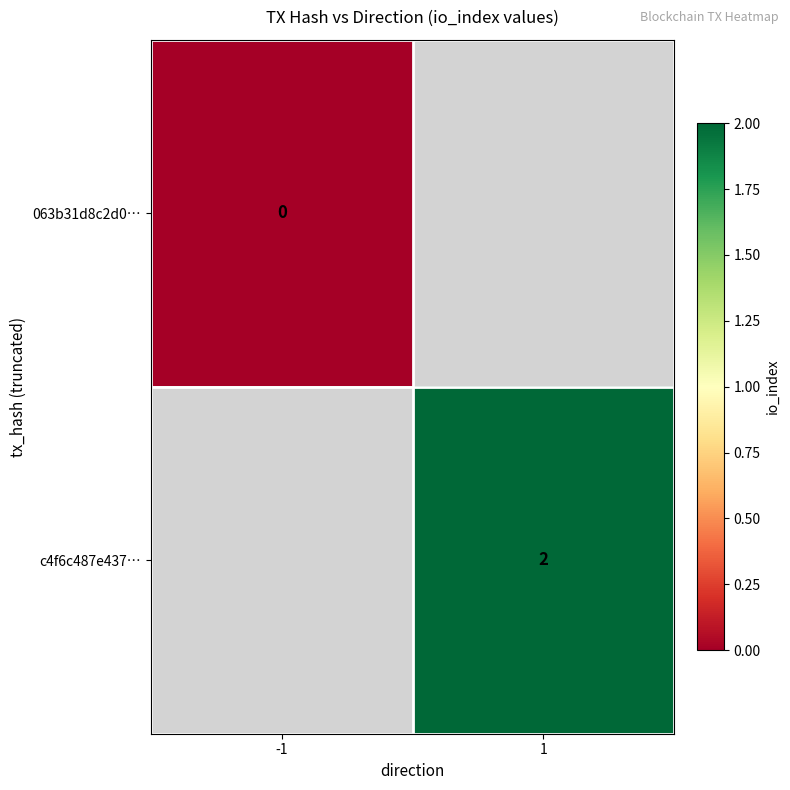

How many distinct data groups are displayed?

2